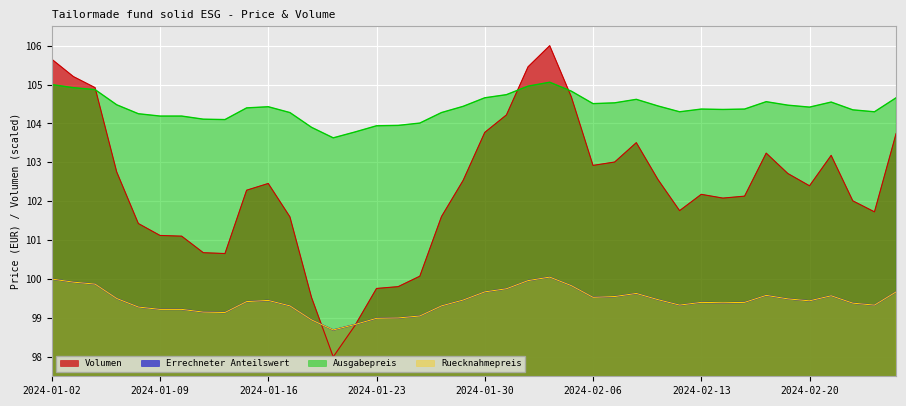

Is it true that Volumen equals 99.5 at 2024-01-18?

True